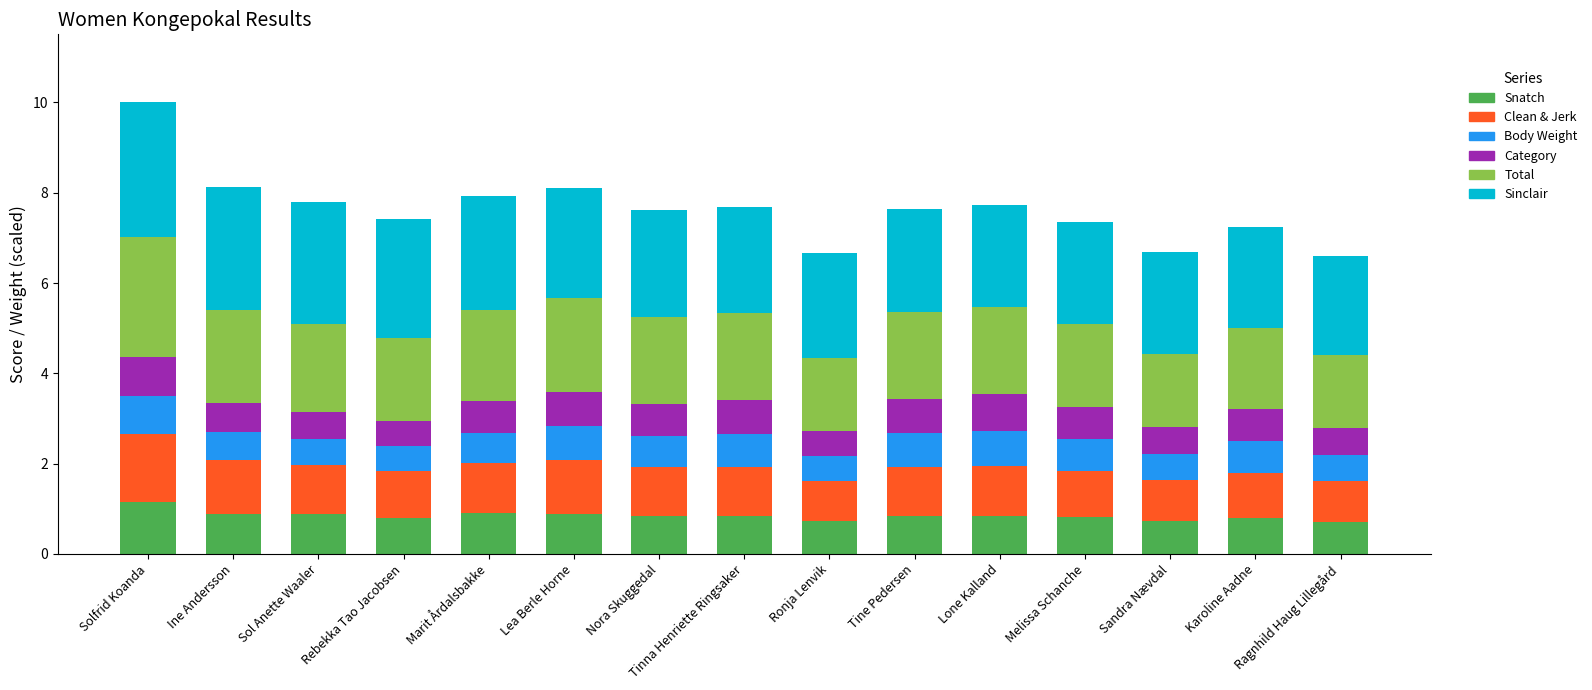

What is the total value across all series at Sol Anette Waaler?

7.8